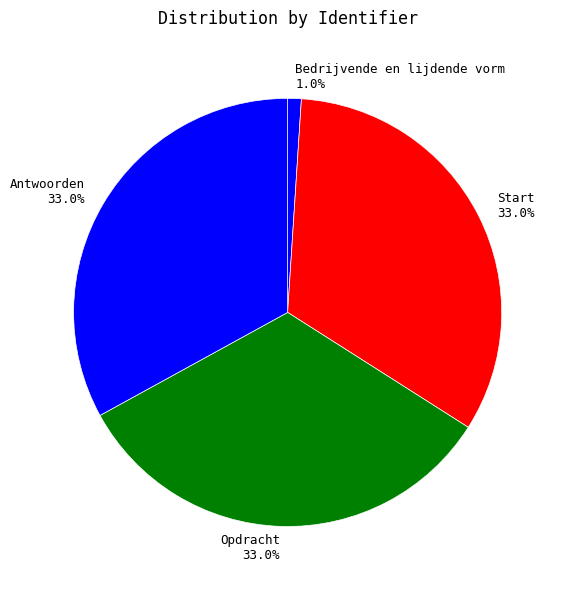

Does any single category account for the majority?

No